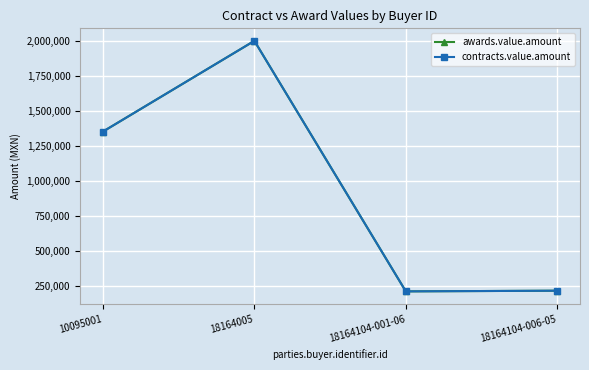

True or false: awards.value.amount has a value of 208800 at 18164104-001-06.

True